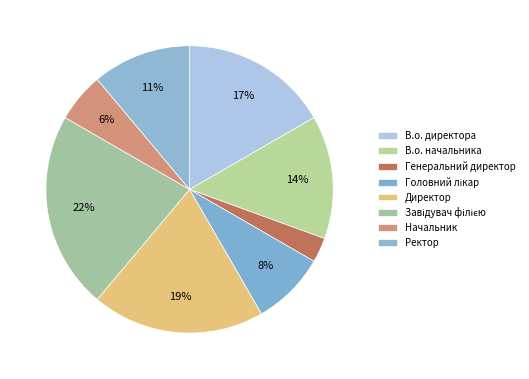

To the nearest percent, what percentage of the pie is В.о. начальника?

14%